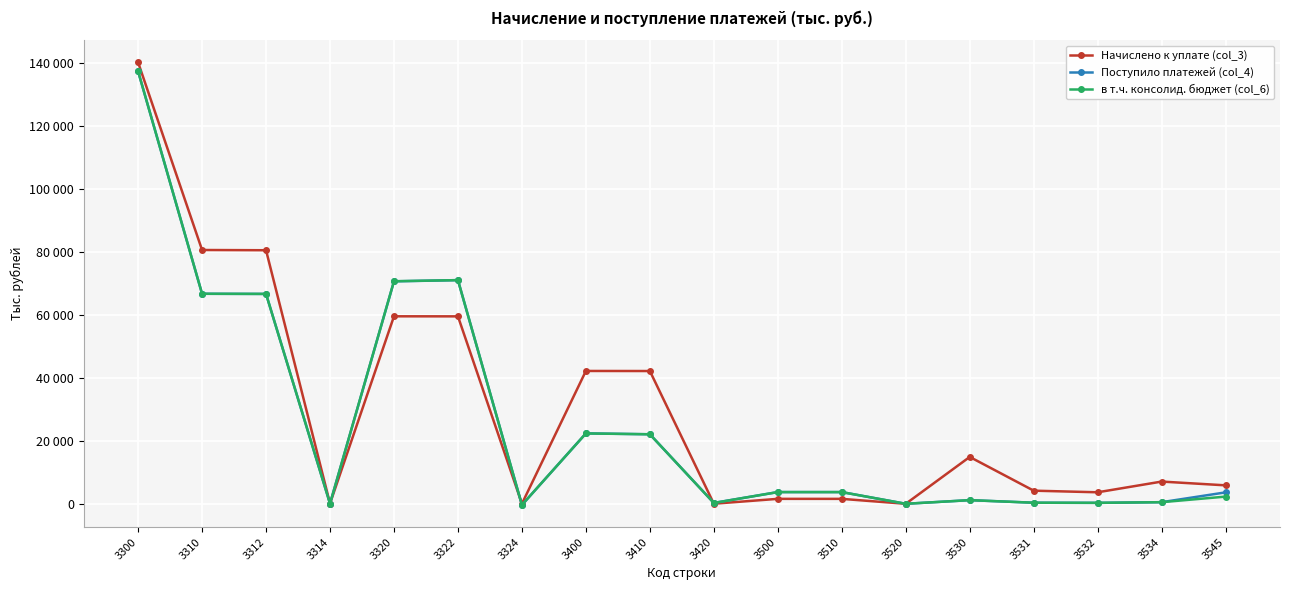

True or false: Поступило платежей (col_4) has more than 0 interior local peaks.

True